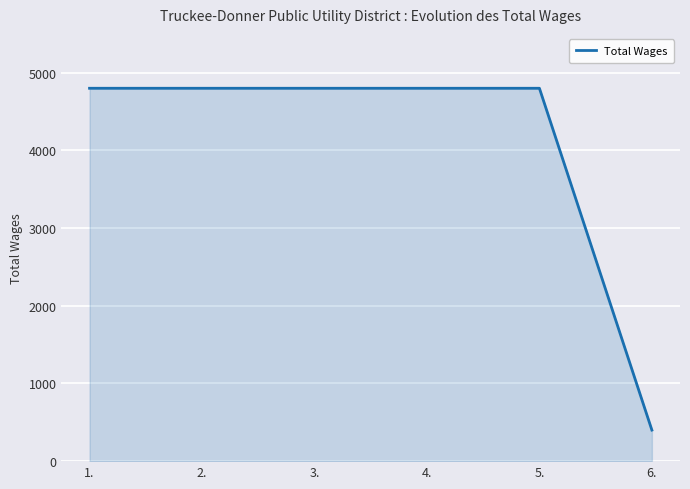

Is it true that the value at 5. is 4800?

True